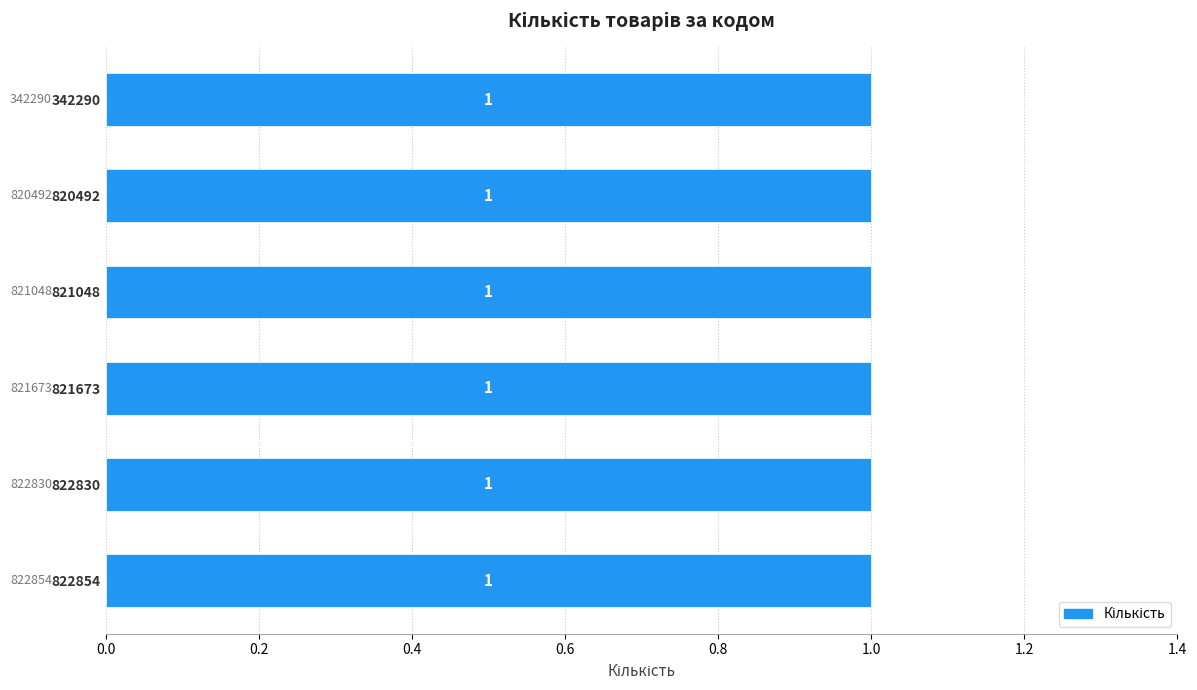

What is the difference between the maximum and minimum values in the Код series?

480564